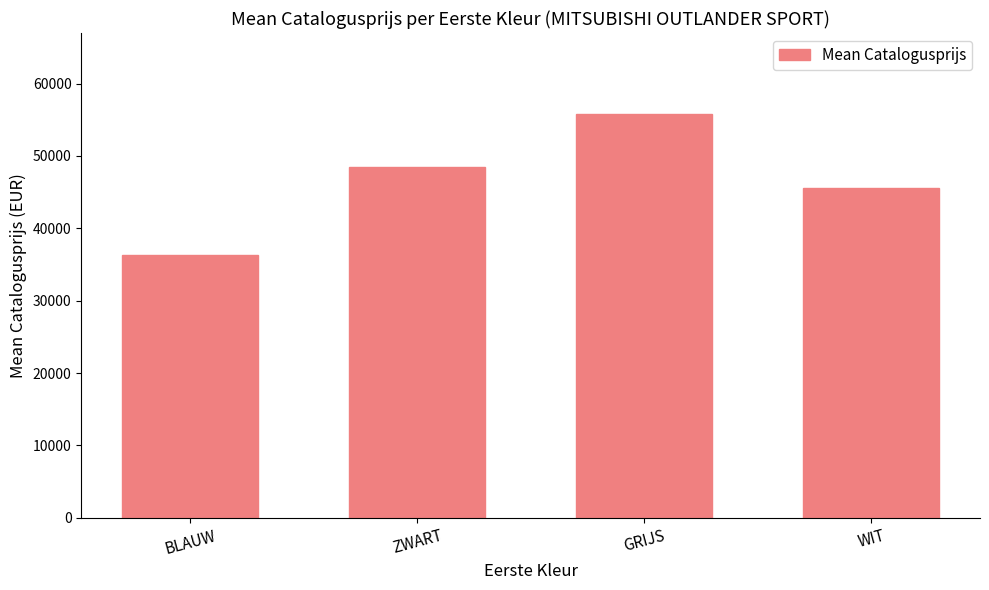

What is the difference between the maximum and minimum values?

19490.3